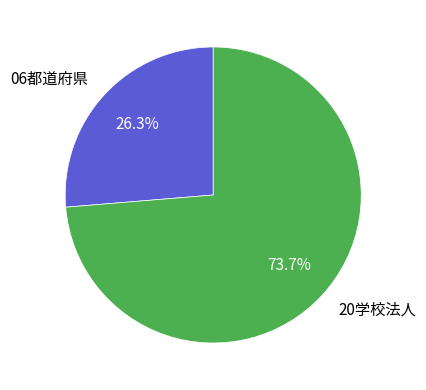

Does any single category account for the majority?

Yes